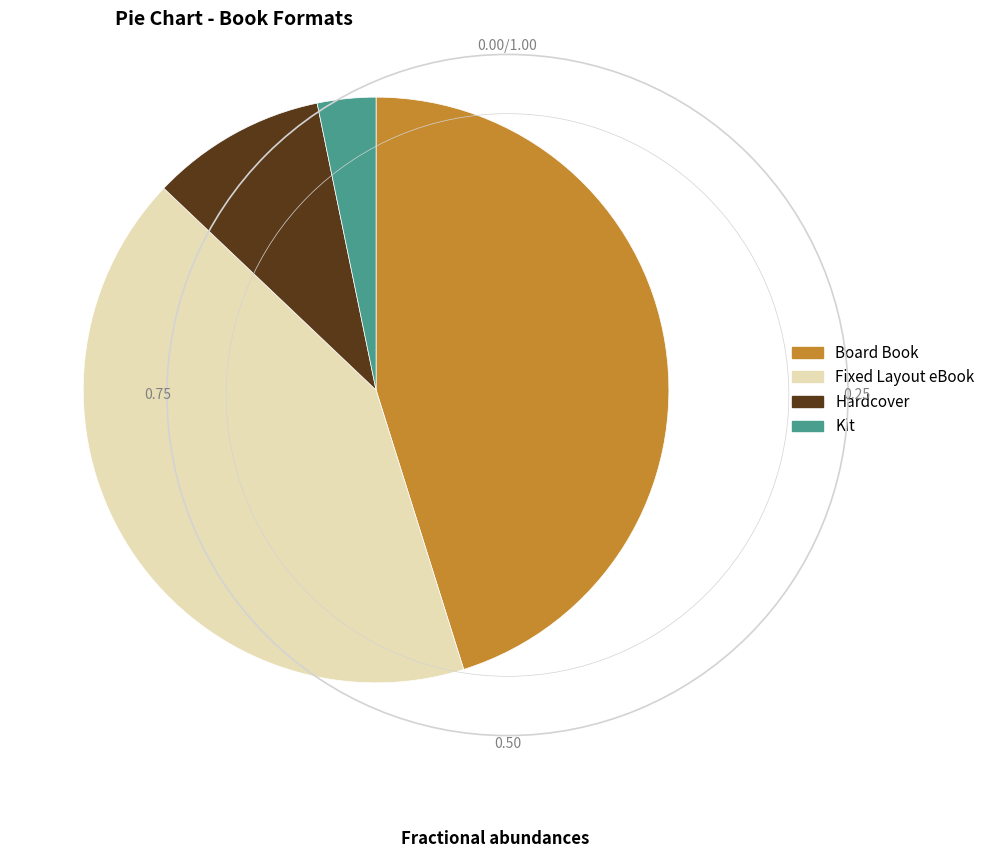

Count the number of slices in the pie.

4